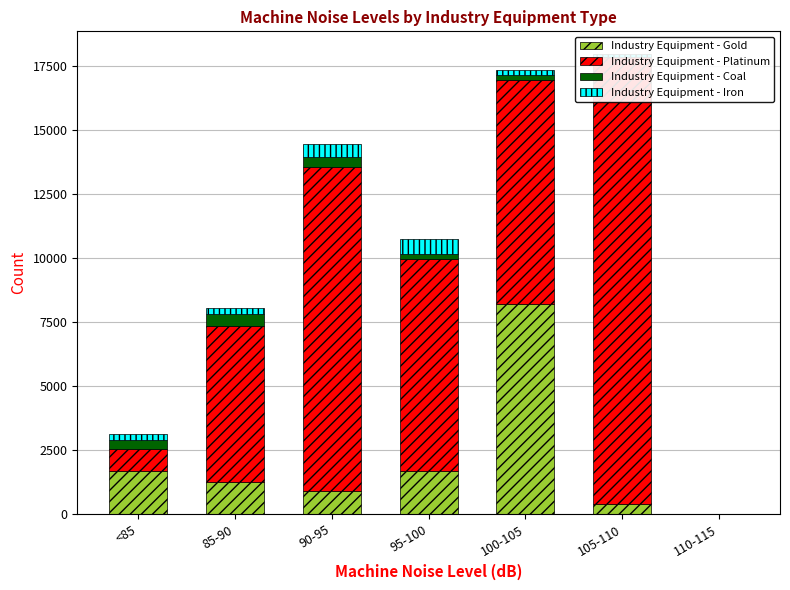

What is the total value across all series at 85-90?

8045